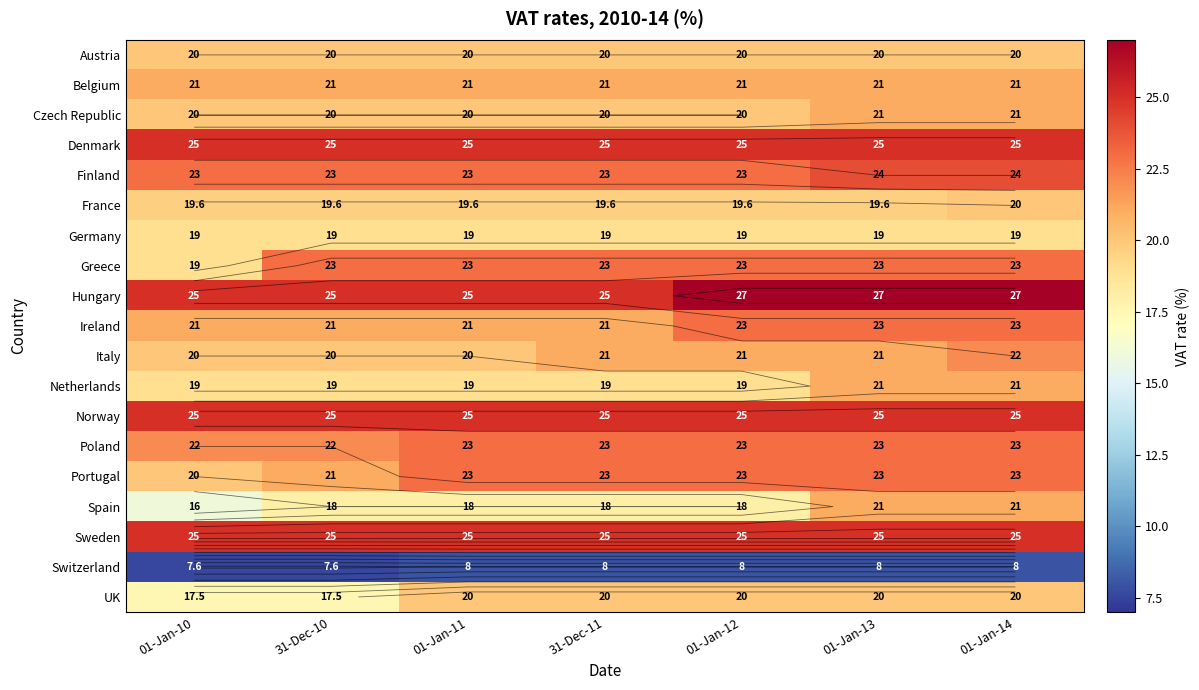

Rank the categories by Spain value from highest to lowest.

01-Jan-13, 01-Jan-14, 31-Dec-10, 01-Jan-11, 31-Dec-11, 01-Jan-12, 01-Jan-10